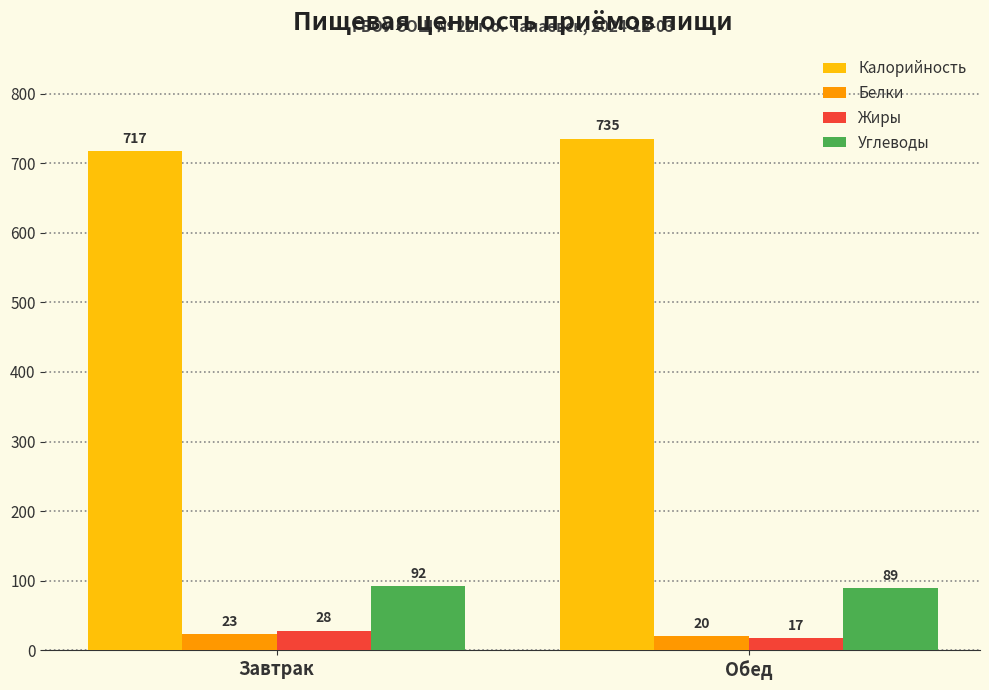

What are all the series names shown in the legend?

Калорийность, Белки, Жиры, Углеводы